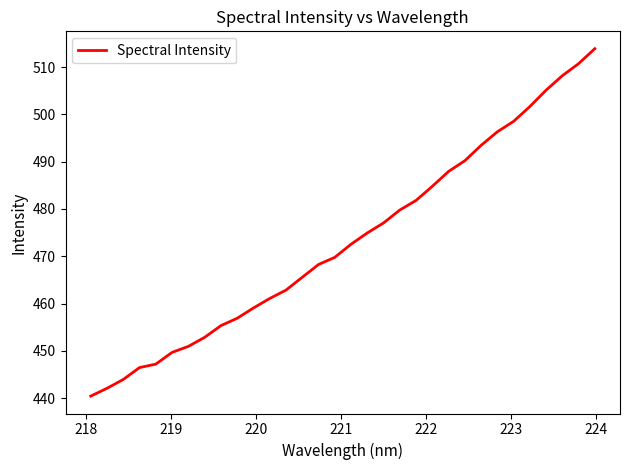

What is the greatest value displayed?

513.9